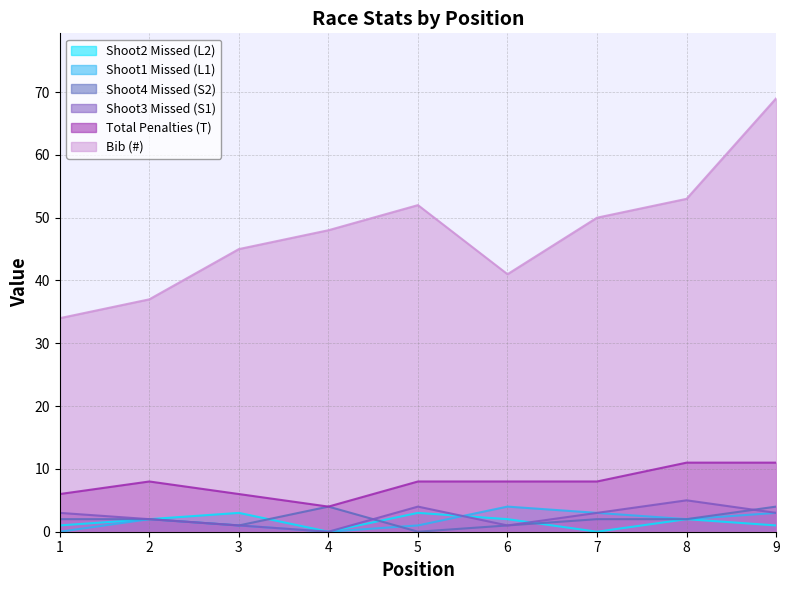

In Shoot2 Missed (L2), how many points are higher than both neighbors (excluding endpoints)?

3